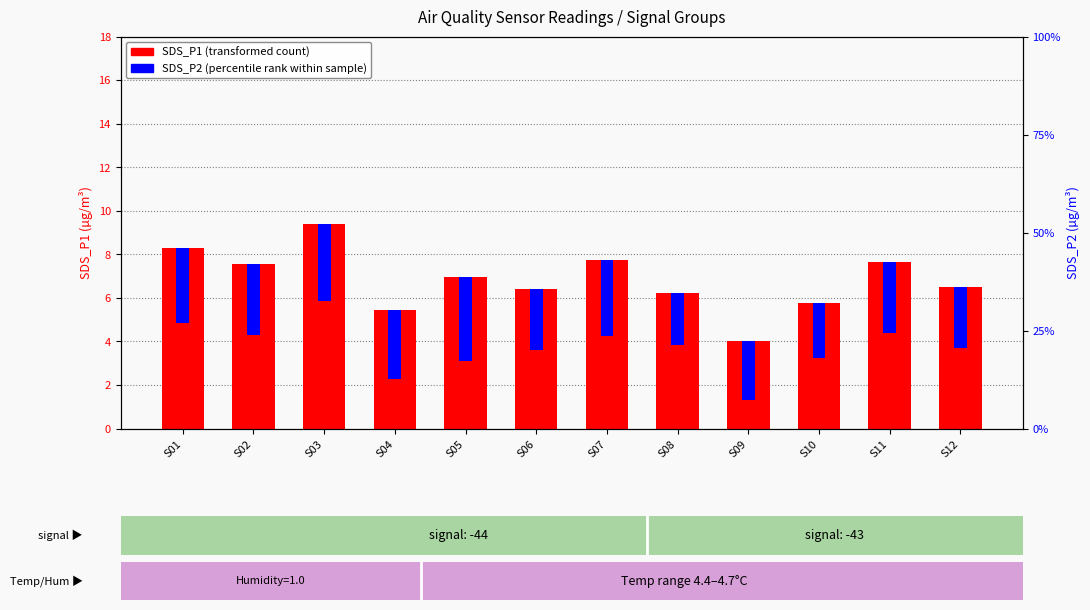

Where is SDS_P1 (transformed count) nearest to the value 6?

S08